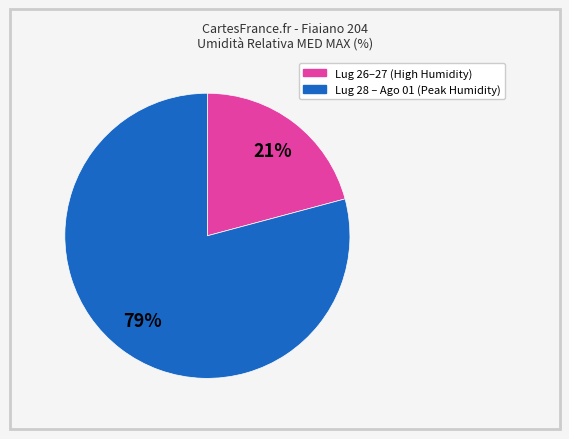

To the nearest percent, what is the average slice percentage?

50%